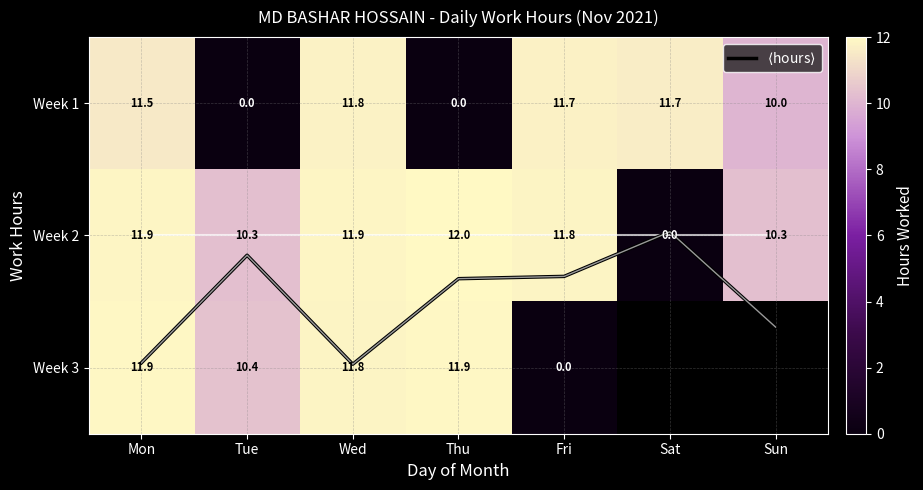

How many positive values does the Week 3 series have?

4